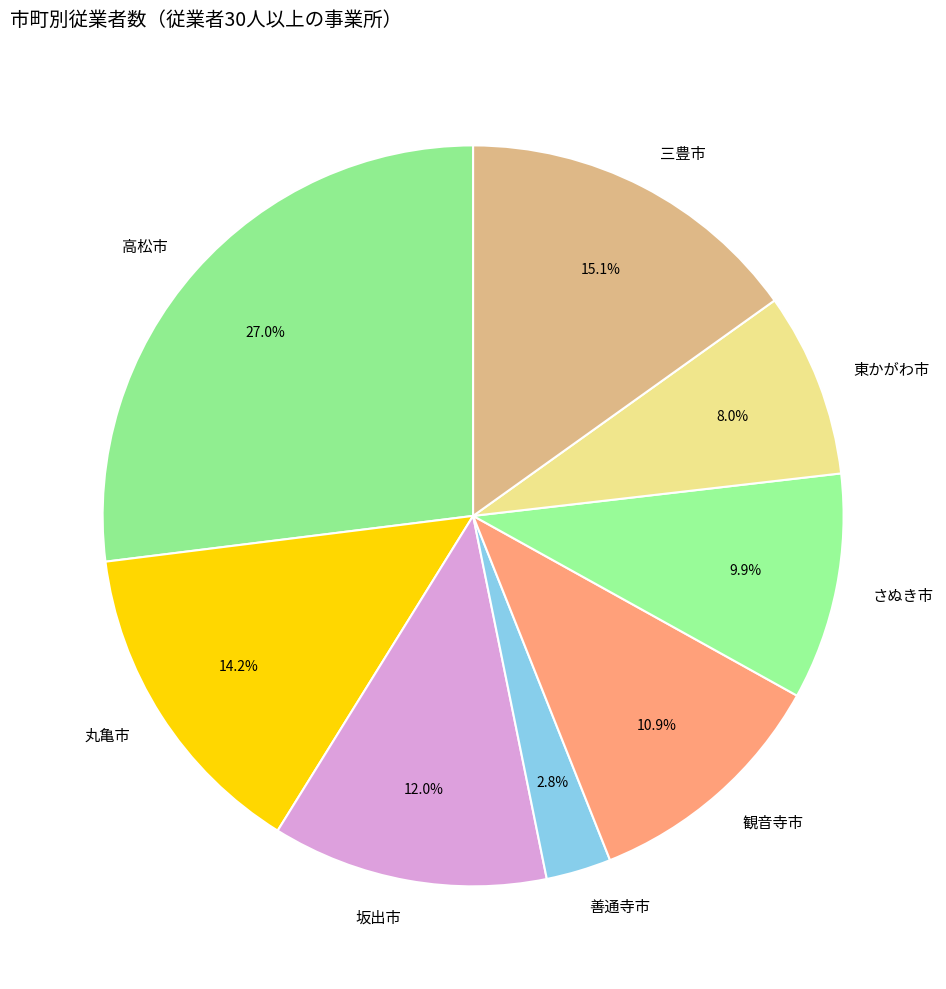

How many slices are in this pie chart?

8